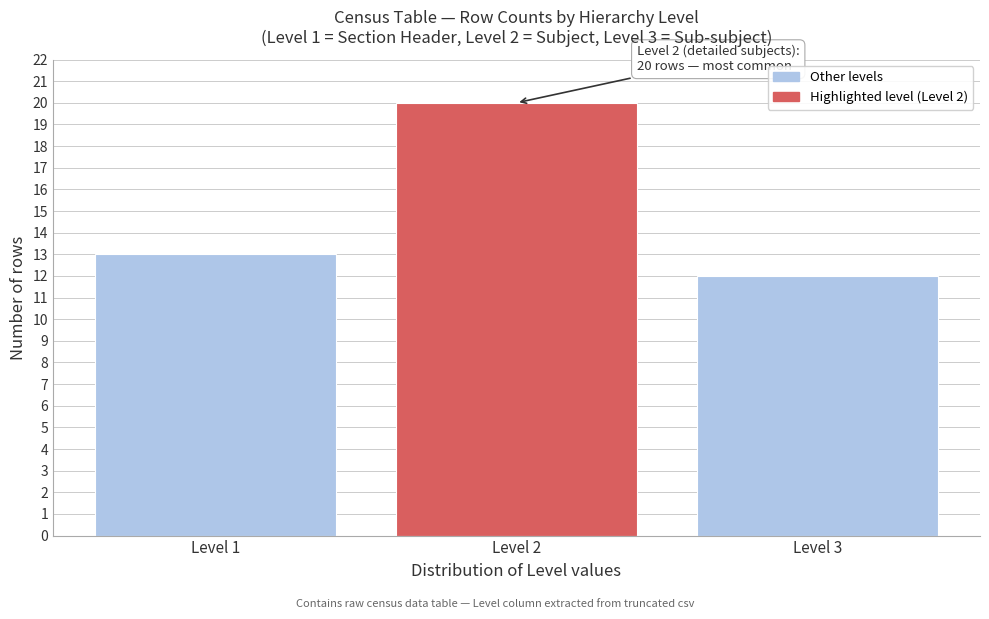

Reading right to left, transcribe all the data shown in this chart.

Level 3=12	Level 2=20	Level 1=13